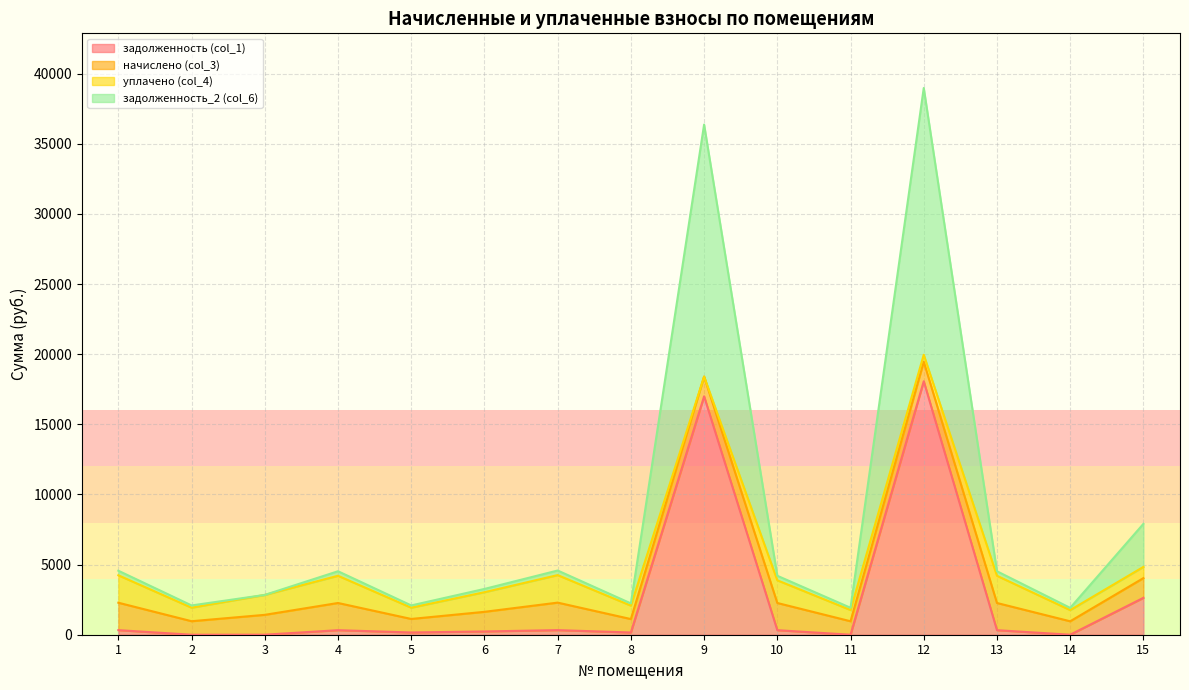

True or false: задолженность_2 (col_6) and задолженность (col_1) cross at least once.

False